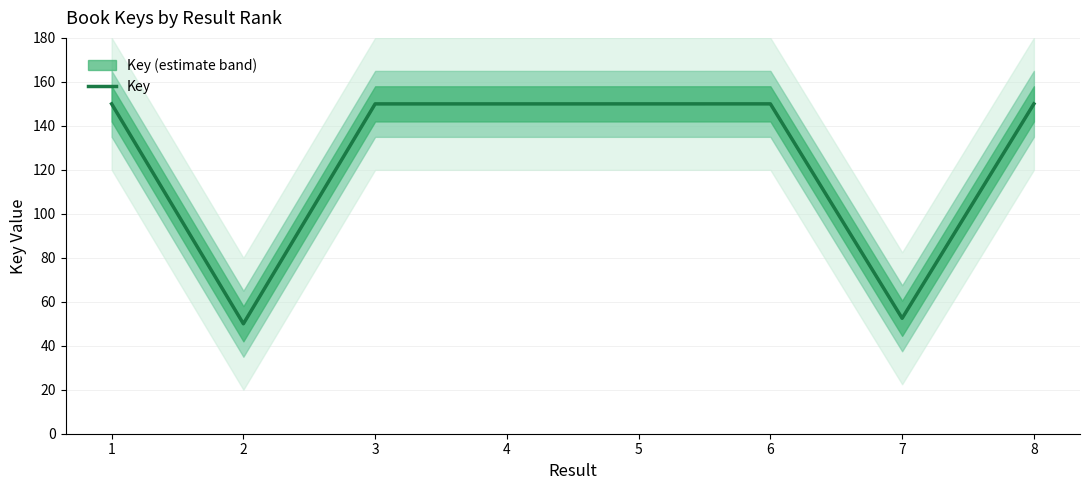

Rank the categories by value from highest to lowest.

1, 6, 8, 5, 3, 4, 7, 2